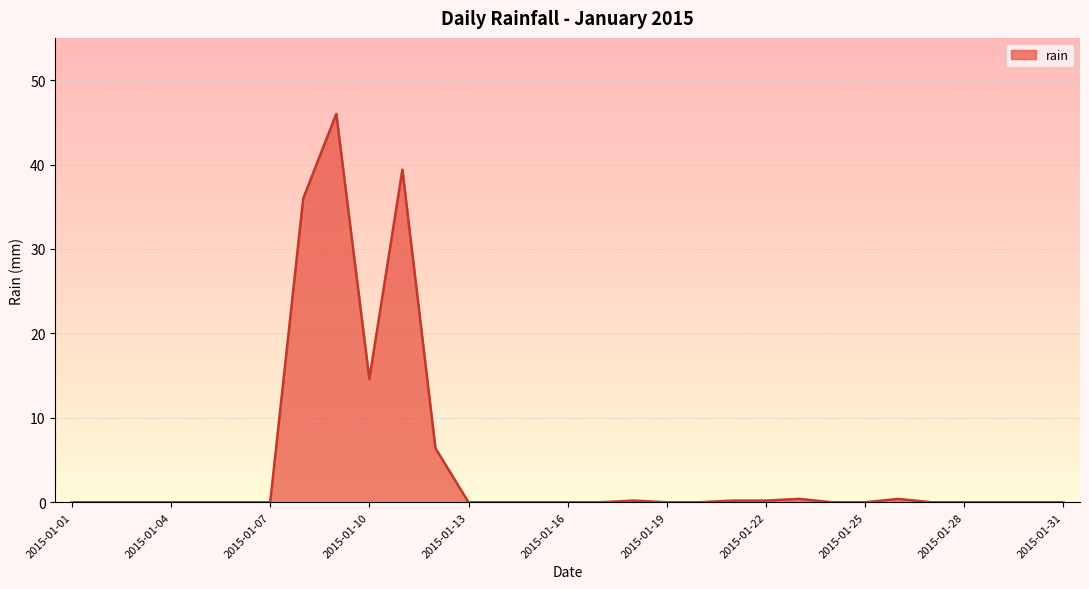

How many series are shown in this chart?

1